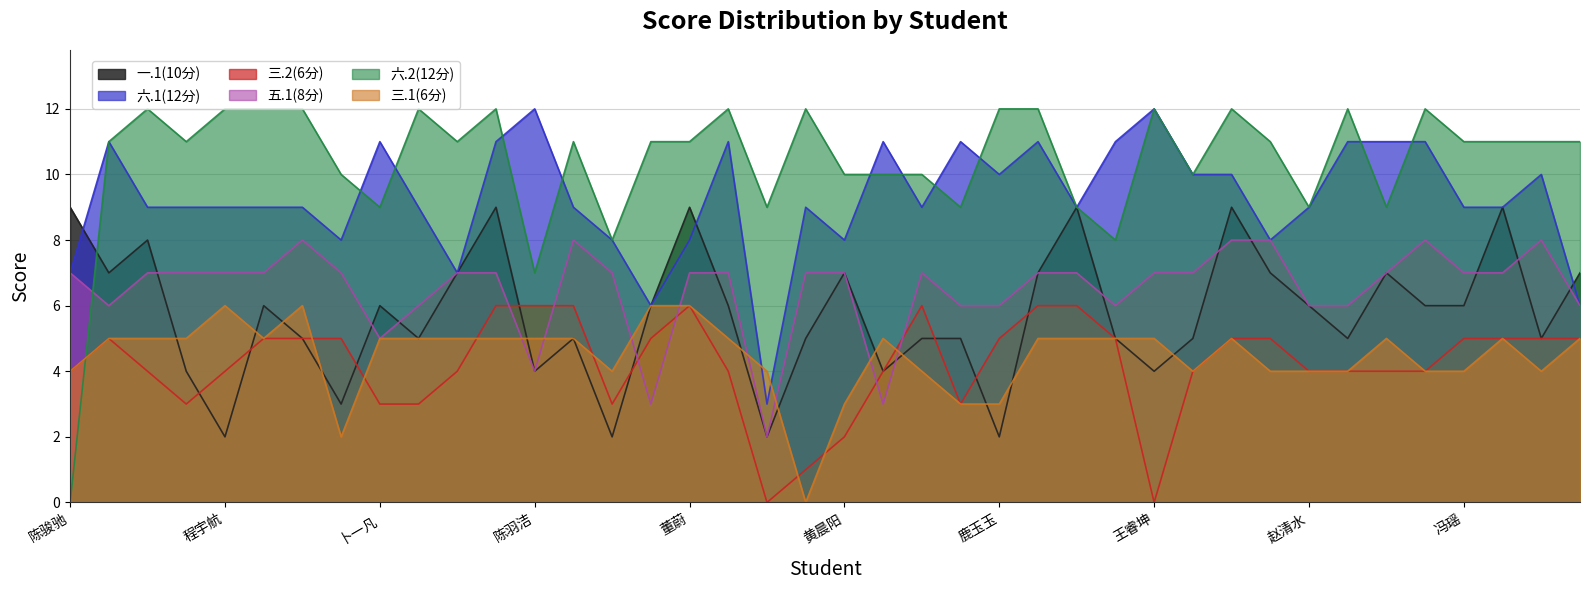

Does the chart display data point markers on the line(s)?

No